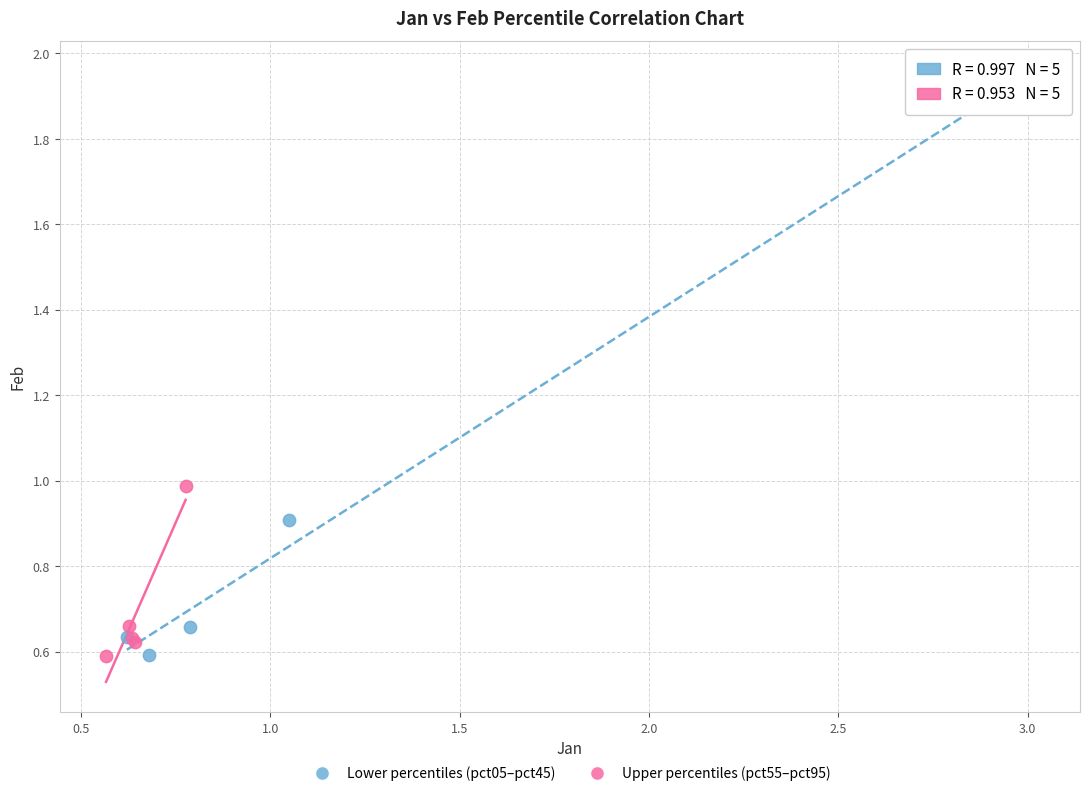

Which series contains the highest Y value?

Lower percentiles (pct05–pct45)